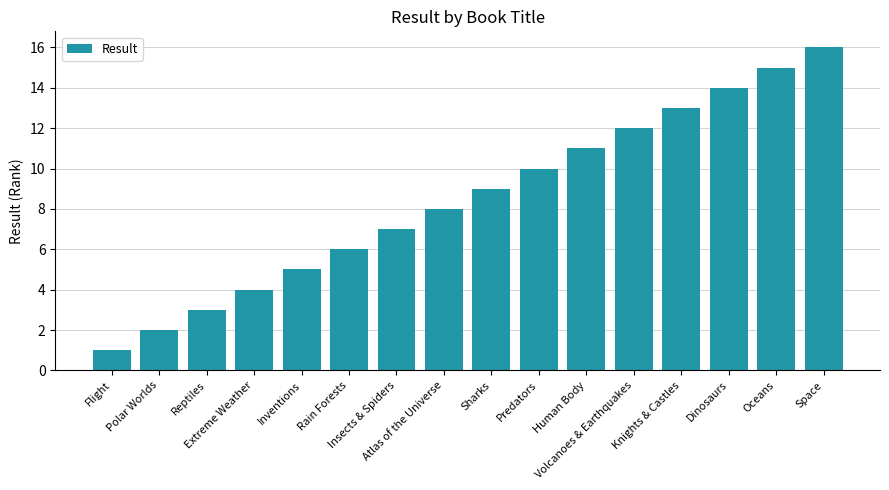

What position from the left is Rain Forests?

6